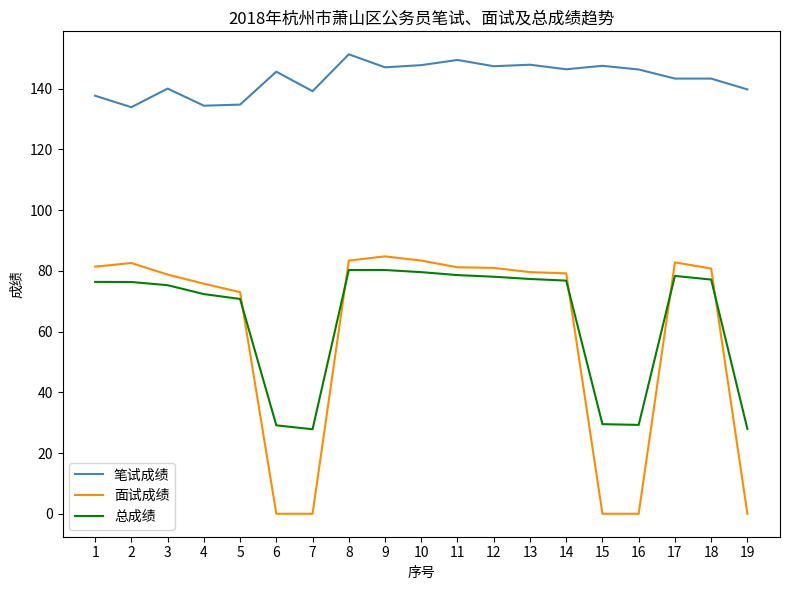

What are all the series names shown in the legend?

笔试成绩, 面试成绩, 总成绩